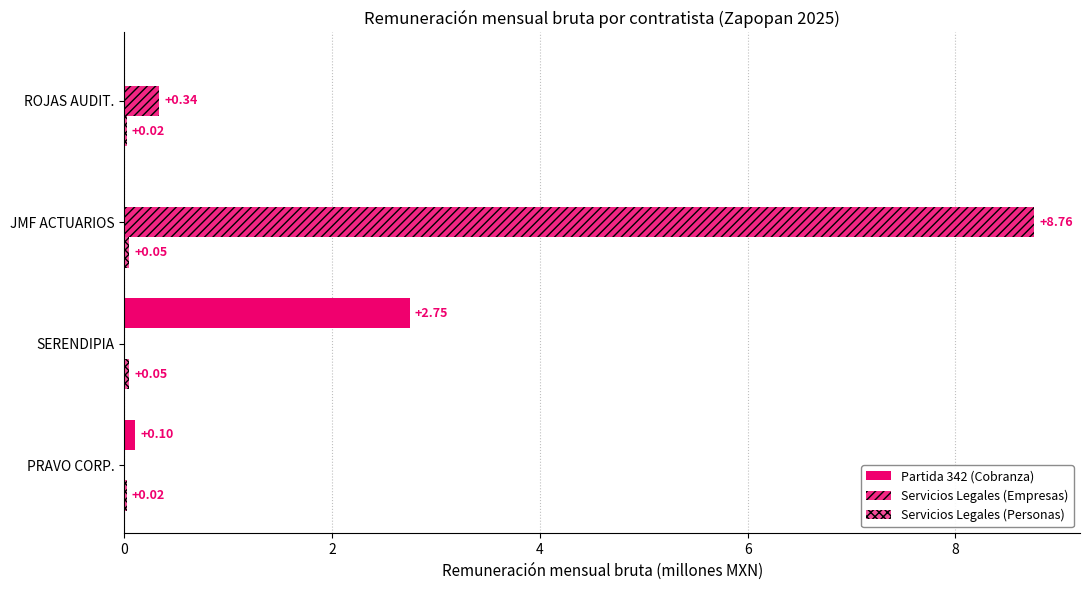

How many data points does each series have?

4